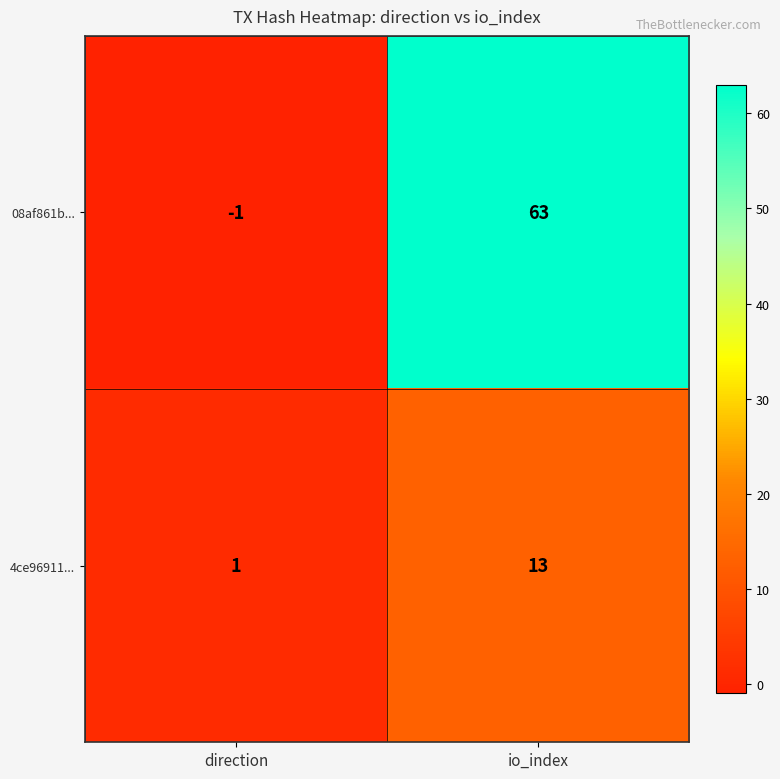

List the series in order of their overall mean, highest first.

08af861b..., 4ce96911...